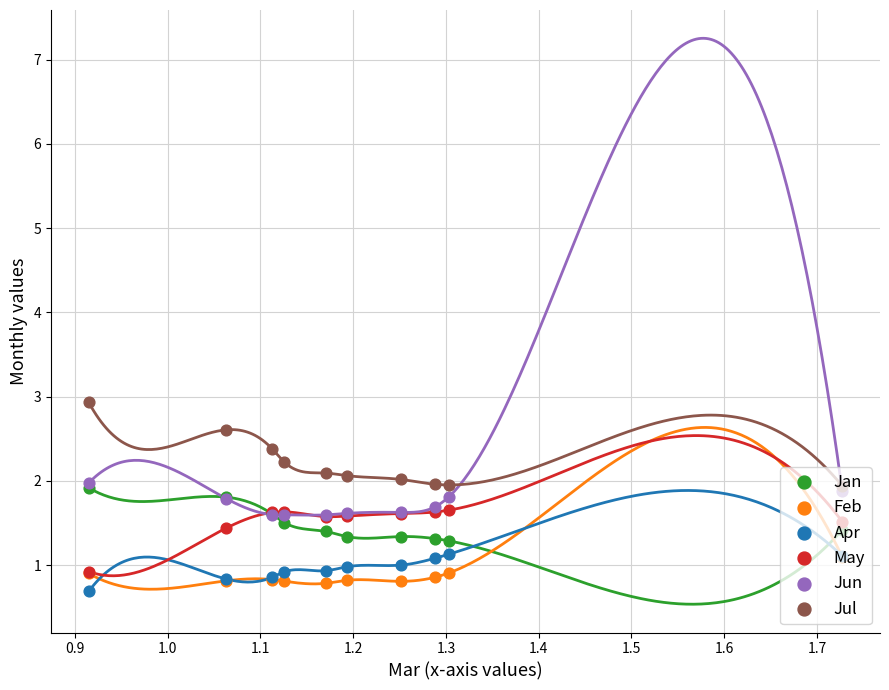

Is the value of Jun at 1.1 greater than the value of Feb at 1.4?

Yes